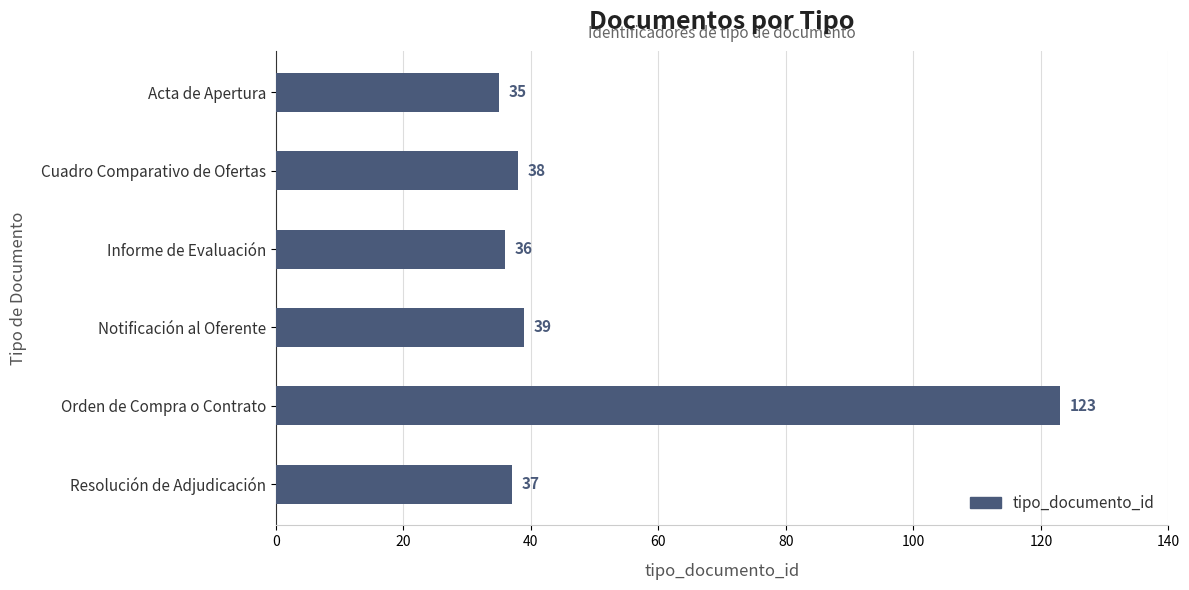

What is the smallest value displayed?

35